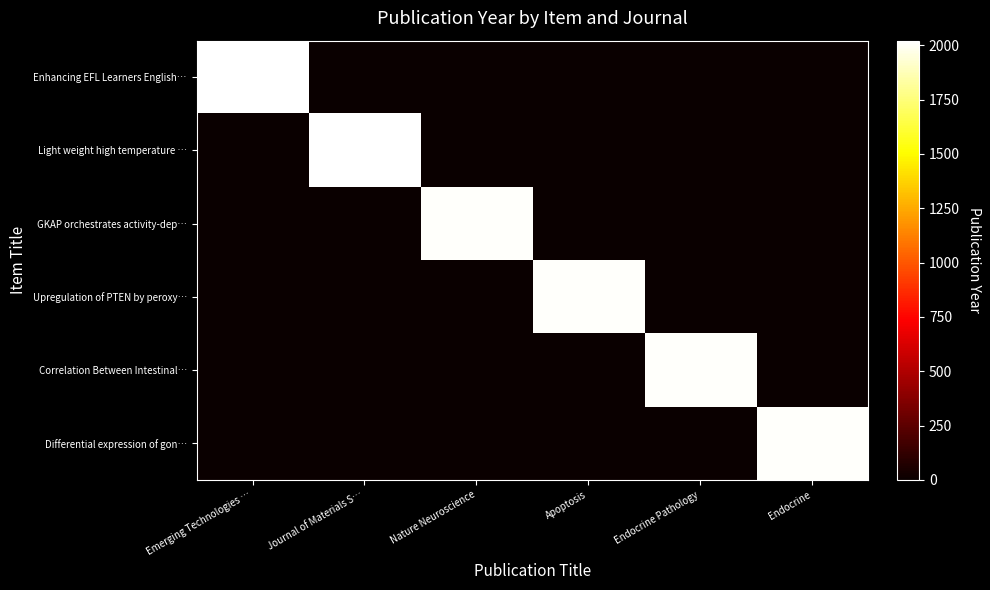

How many distinct data groups are displayed?

6